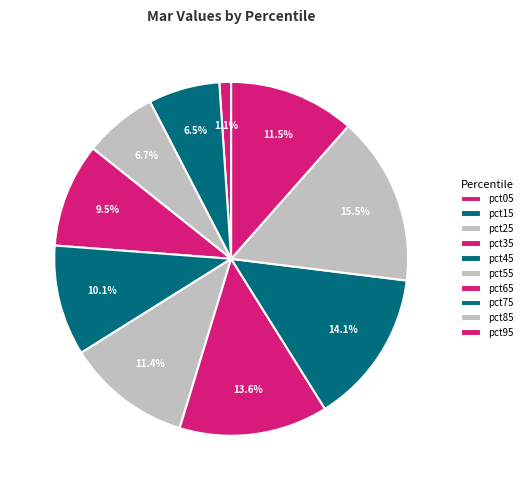

To the nearest percent, what is the difference between the pct45 and pct55 slice percentages?

1%